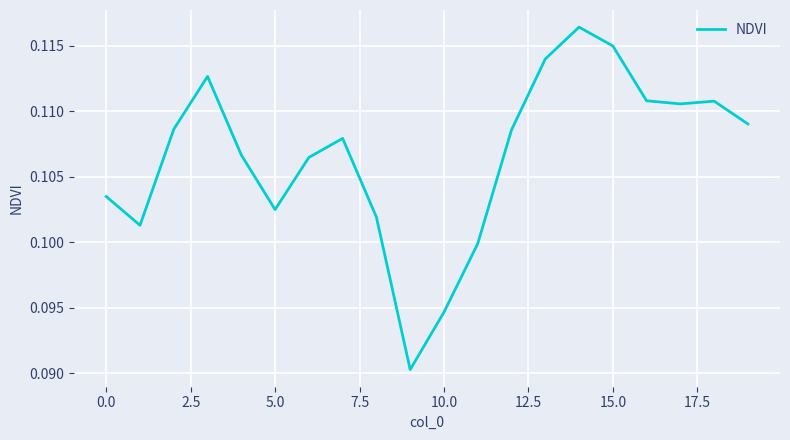

The chart shows a value of 0.0 at 10.0. True or false?

False